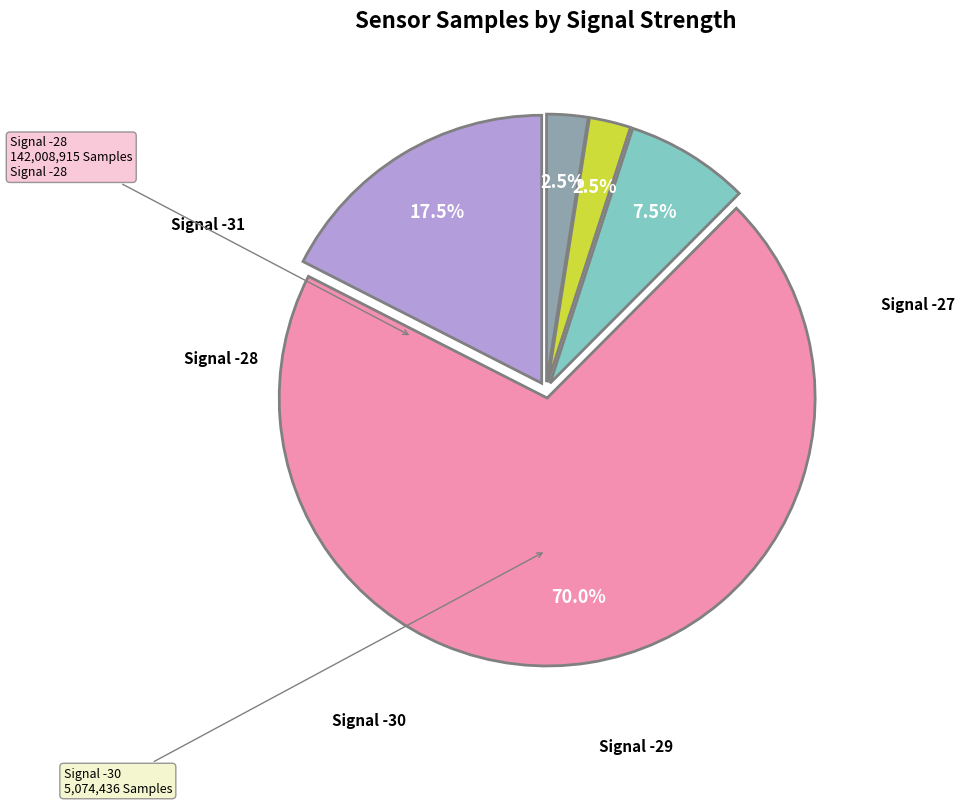

Is there any slice that represents more than half of the pie?

Yes